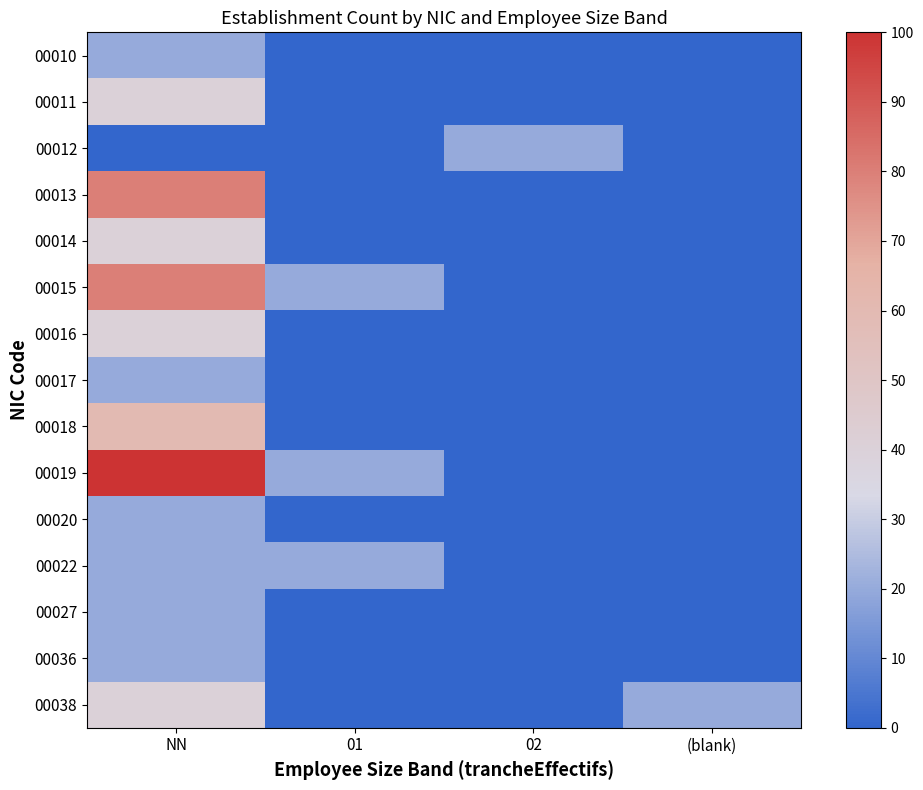

What is the difference between the highest and lowest values at 01?

20